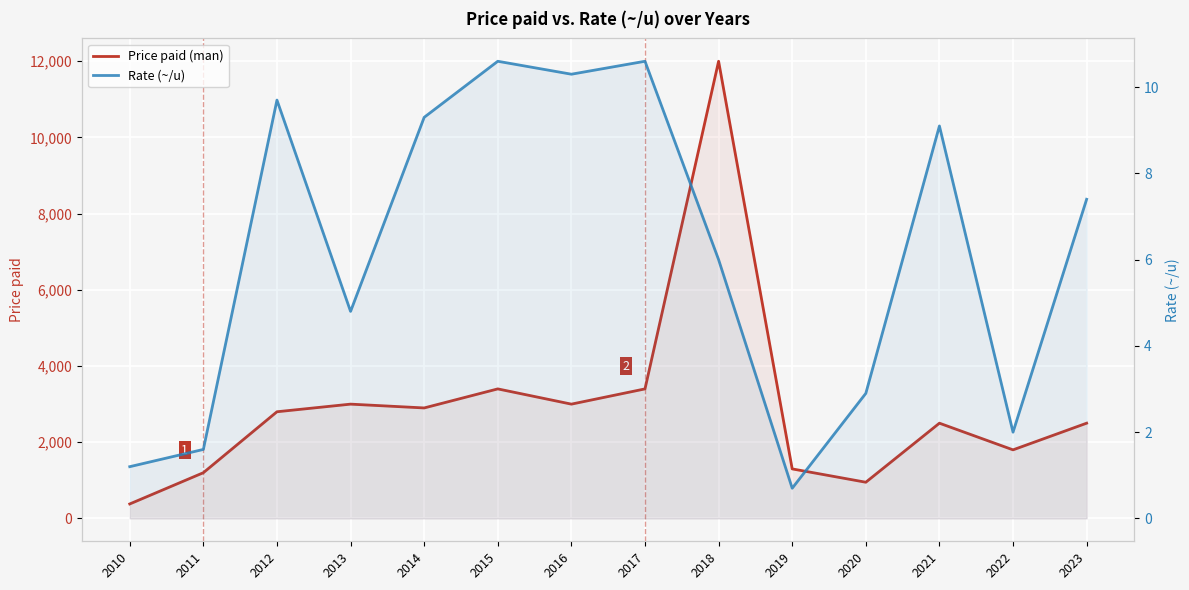

How many interior local peaks does the Rate (~/u) series have?

4